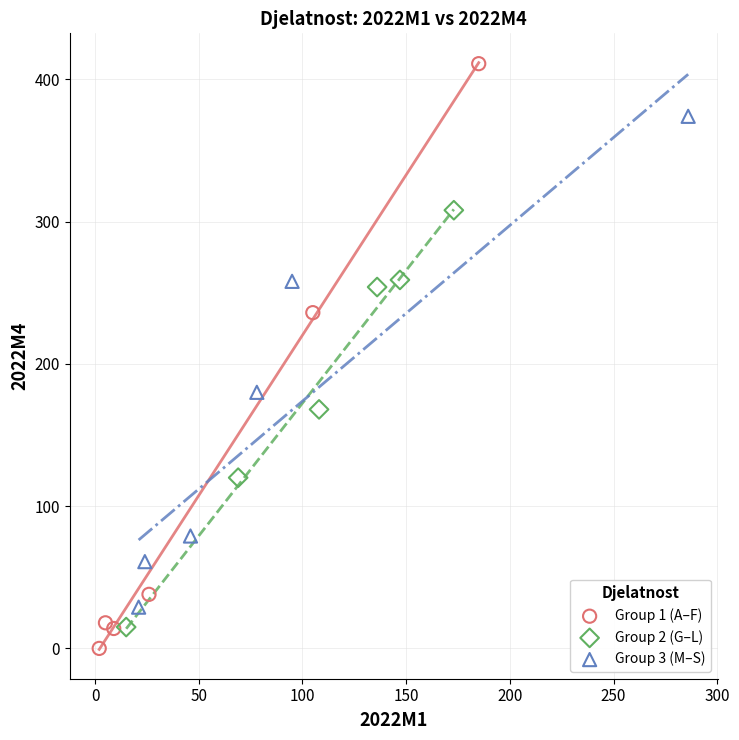

Which series reaches the maximum Y coordinate?

Group 1 (A–F)